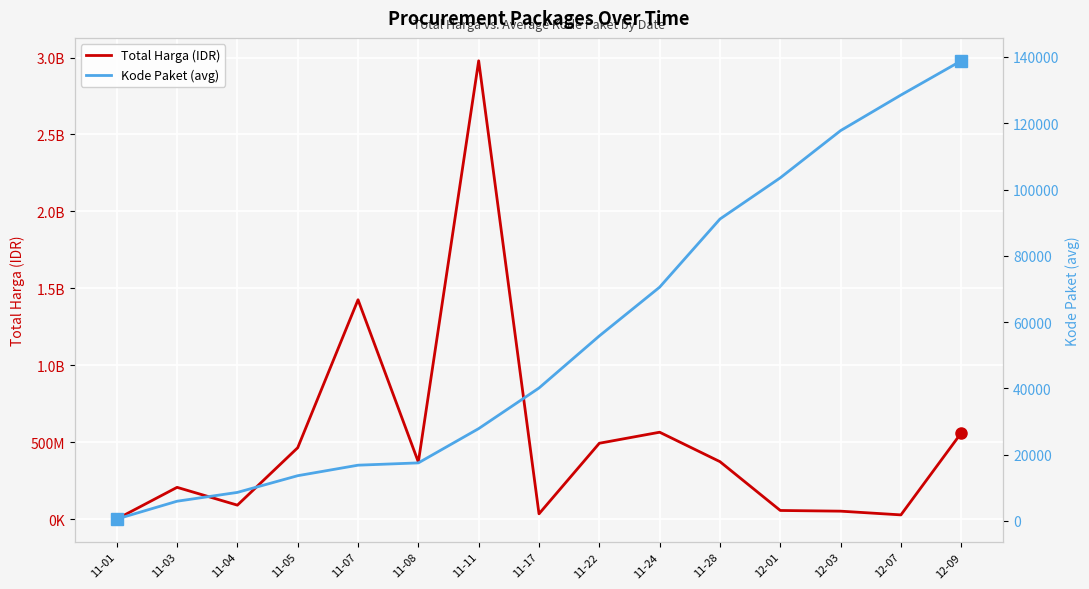

Where does the Kode Paket (avg) series first go above 40112?

11-22